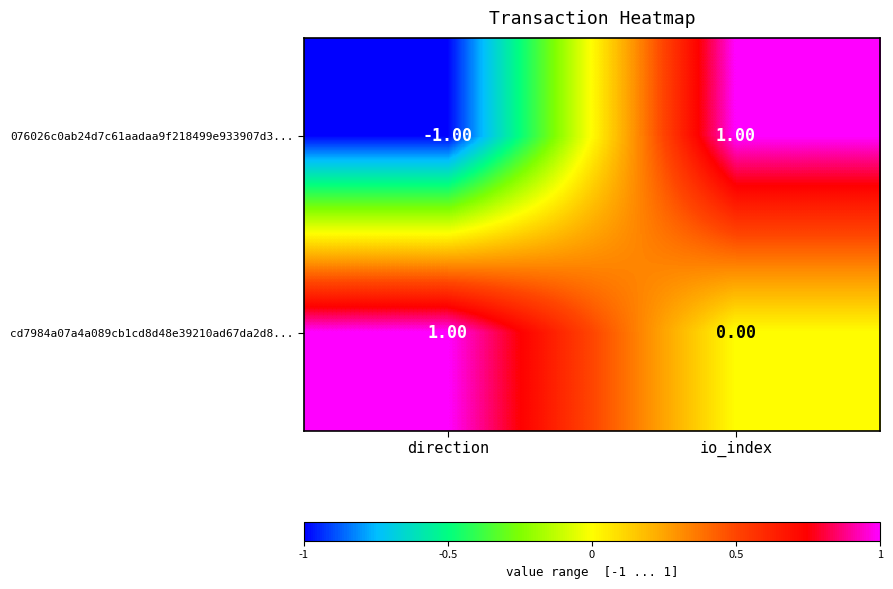

Which series has the largest range (max minus min)?

076026c0ab24d7c61aadaa9f218499e933907d3...